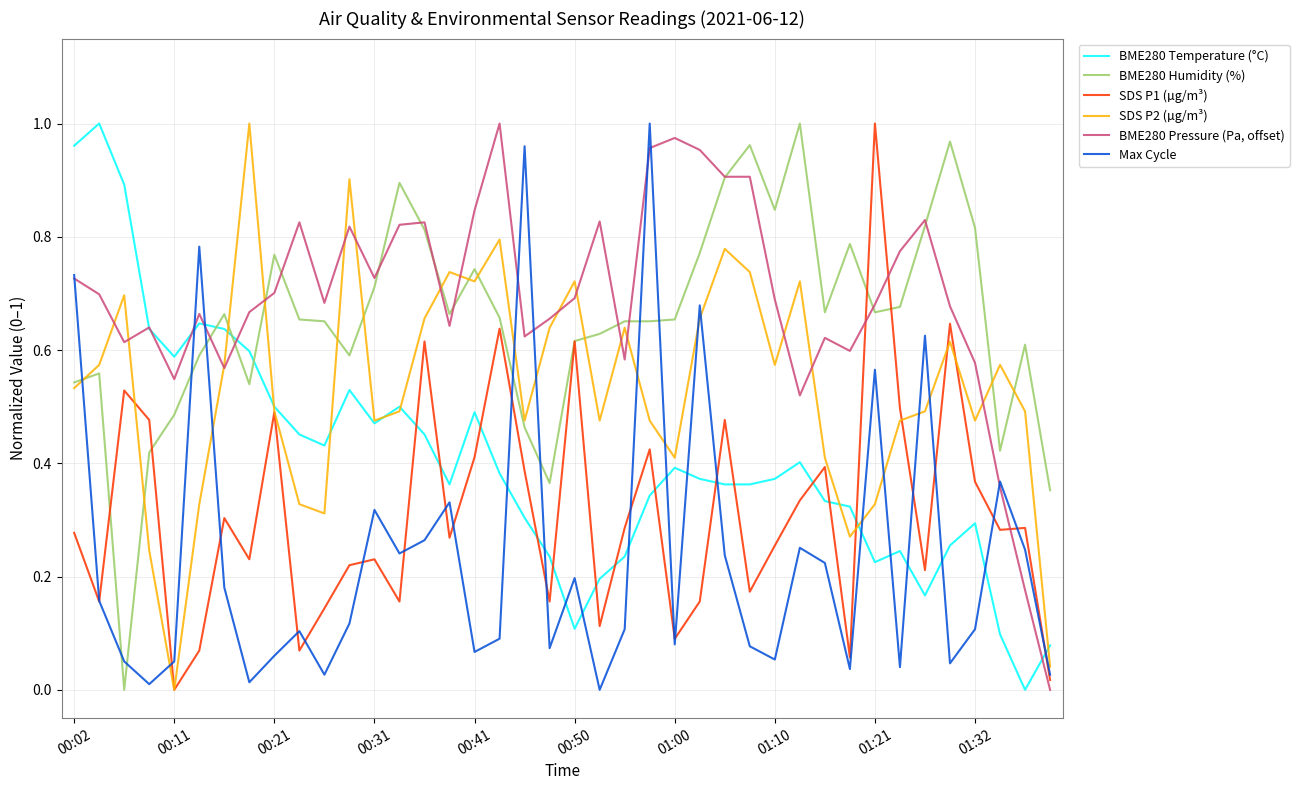

How many interior local peaks does the BME280 Temperature (°C) series have?

9